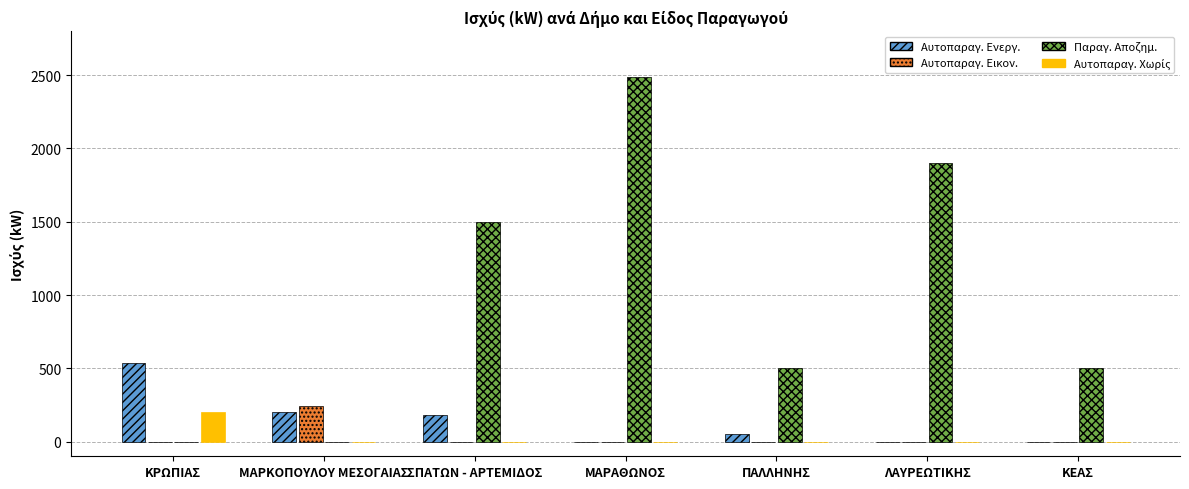

Does the chart contain stacked bars?

No